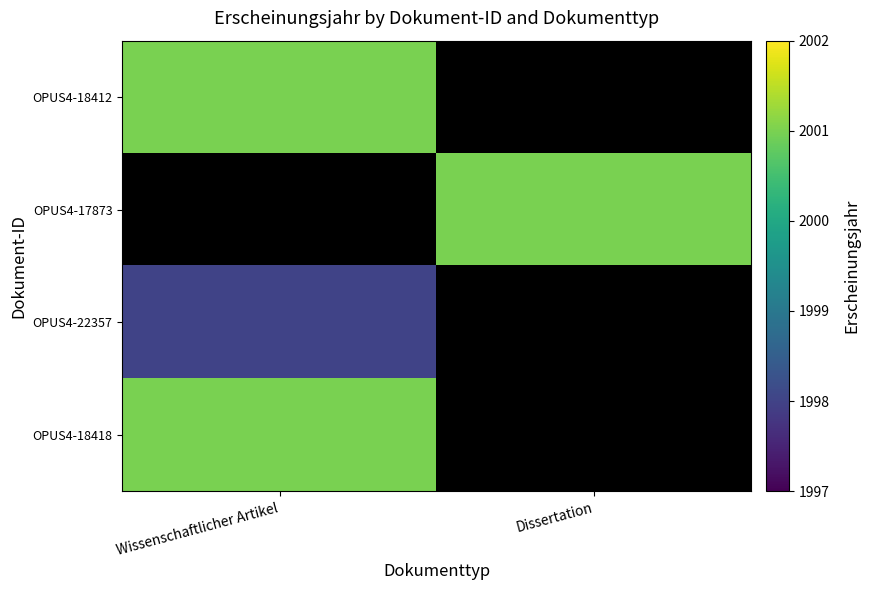

Which series has the largest range (max minus min)?

OPUS4-18412